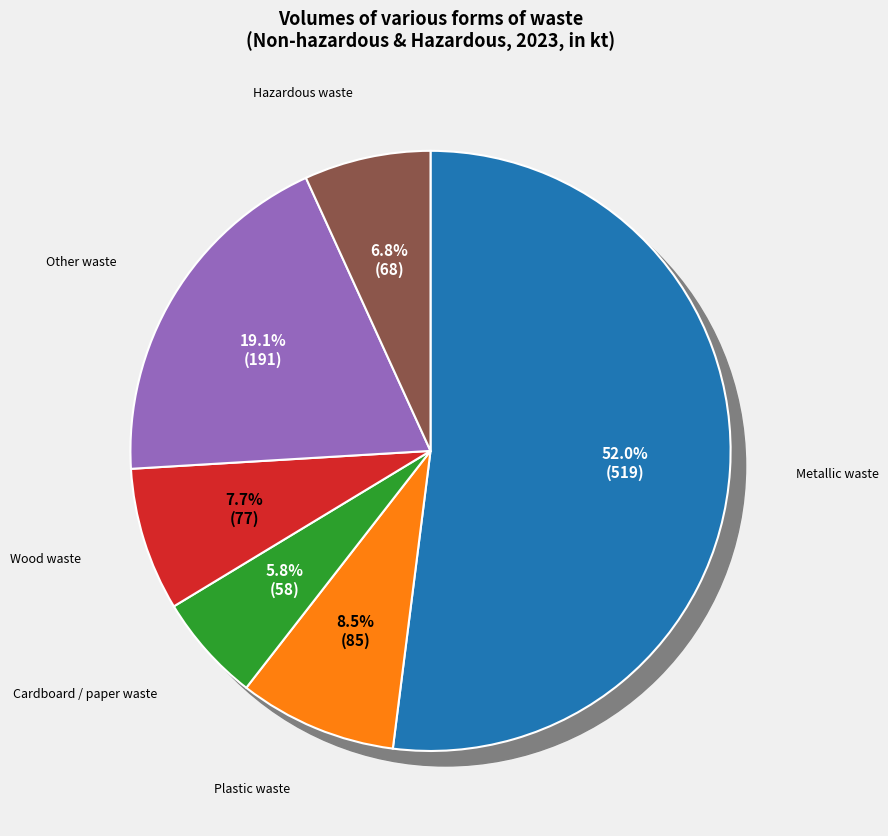

To the nearest percent, what is the average slice percentage?

17%